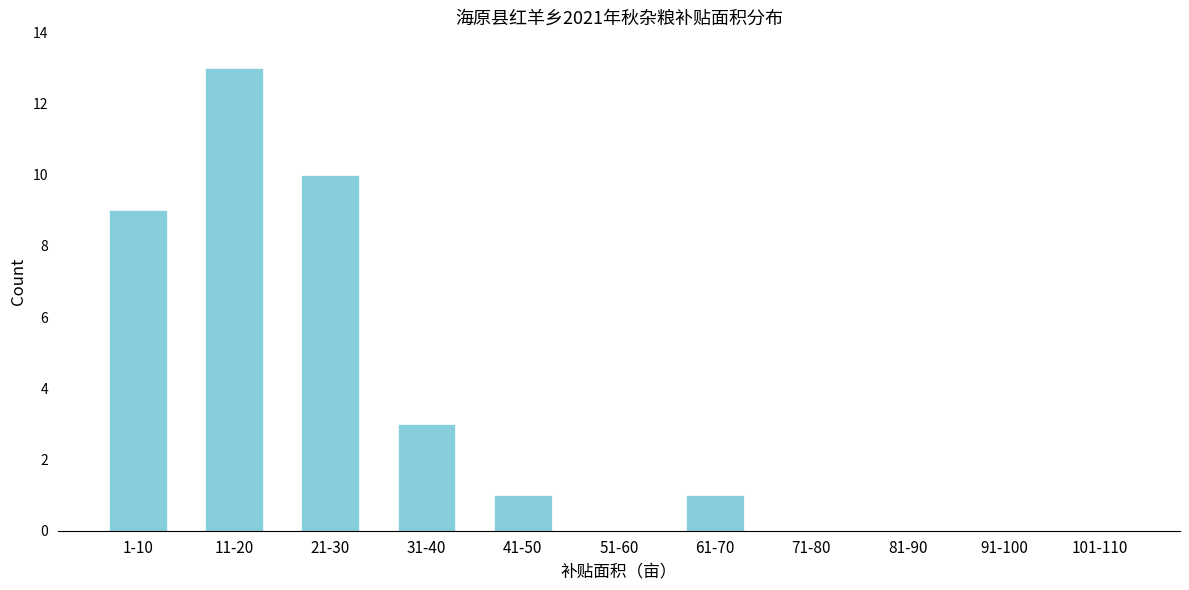

Reading left to right, list all the values displayed in this chart.

1-10=9	11-20=13	21-30=10	31-40=3	41-50=1	51-60=0	61-70=1	71-80=0	81-90=0	91-100=0	101-110=0